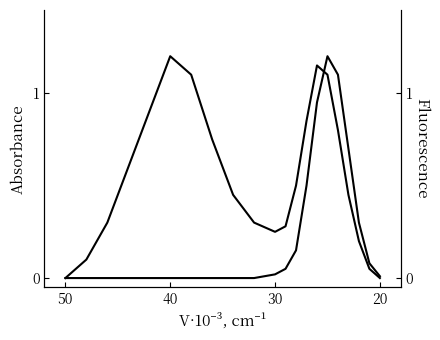

Reading left to right, extract all data points from this chart.

Absorbance: 0.0	0.1	0.3	0.6	0.9	1.2	1.1	0.8	0.5	0.3	0.2	0.3	0.5	0.8	1.1	1.1	0.8	0.5	0.2	0.1	0.0
Fluorescence: 0.0	0.0	0.0	0.0	0.0	0.0	0.0	0.0	0.0	0.0	0.0	0.1	0.1	0.5	0.9	1.2	1.1	0.7	0.3	0.1	0.0